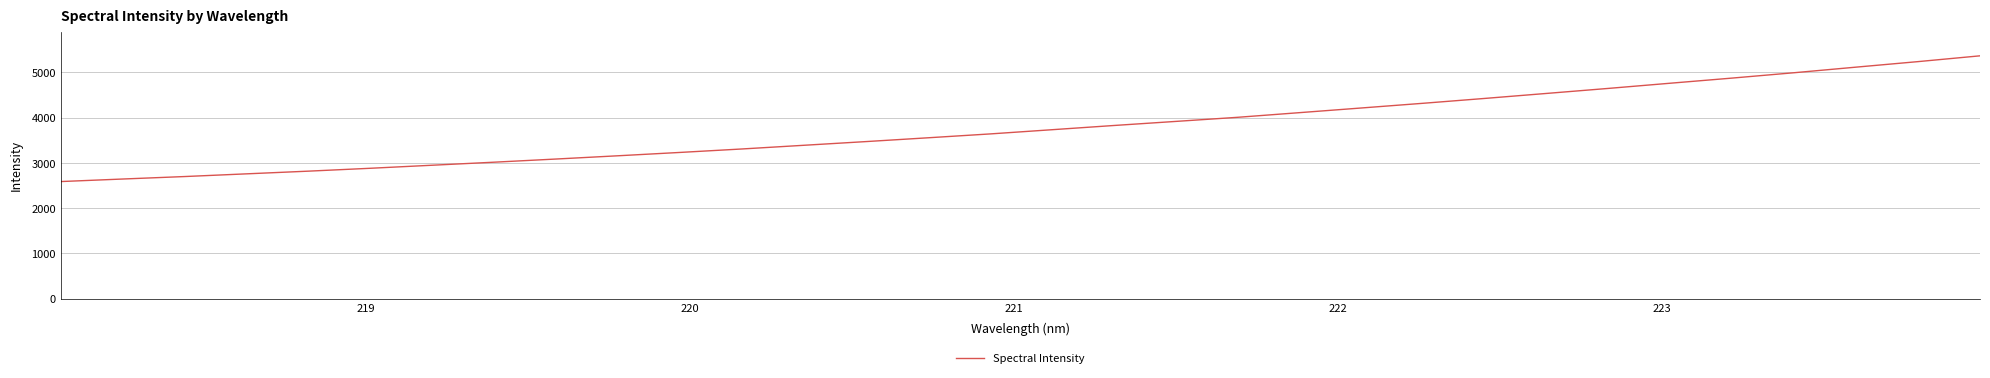

How many values are below 3735?

16